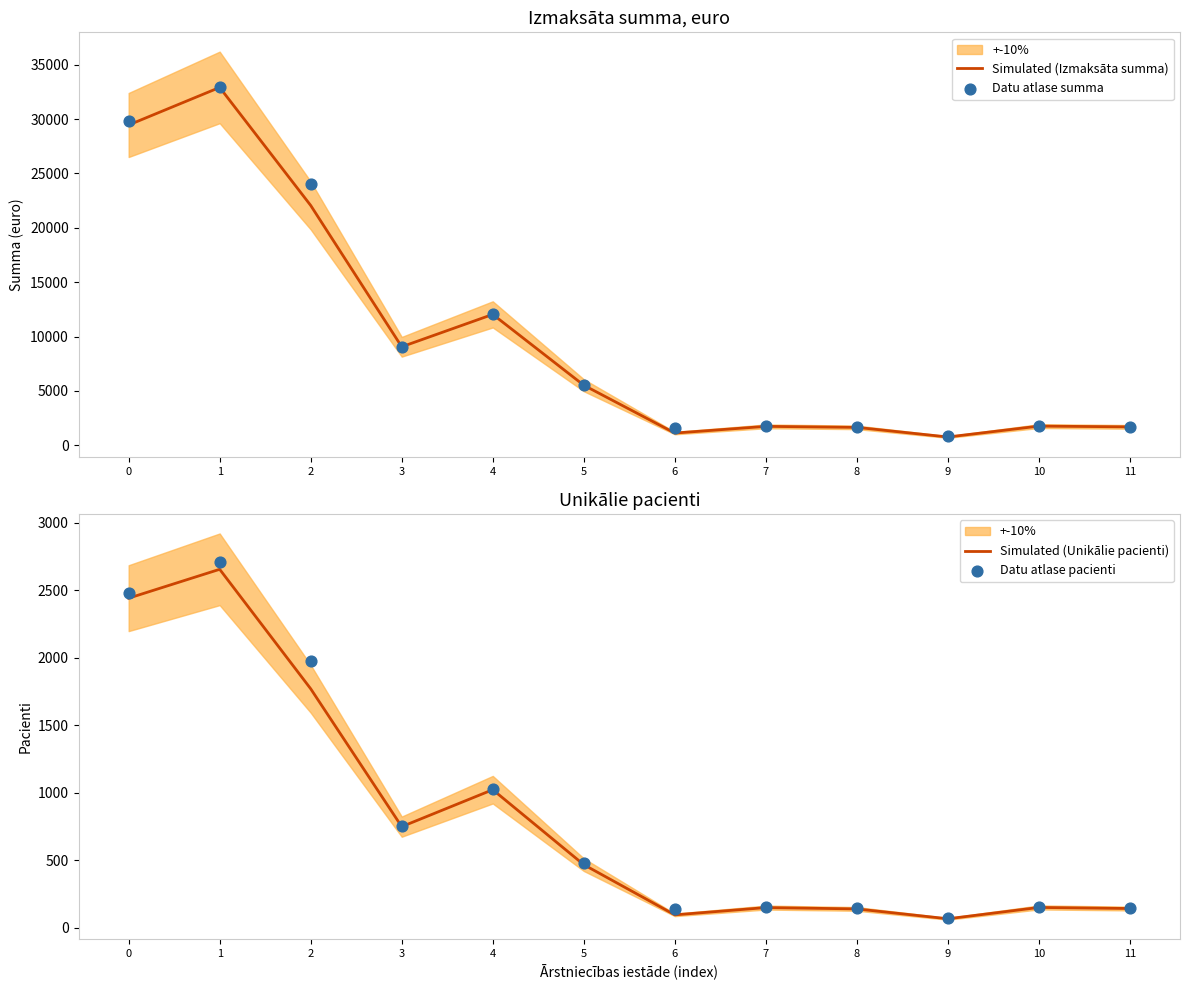

Is the value of Simulated (Unikālie pacienti) at 2 greater than the value of Datu atlase summa at 11?

Yes